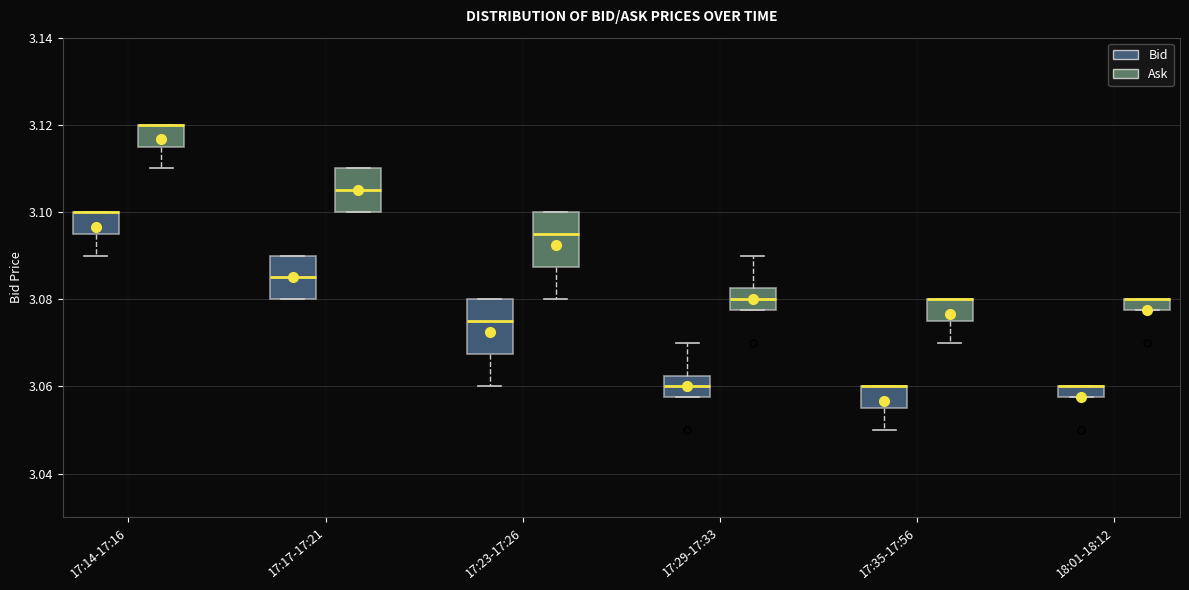

Where is the upper edge of the box for 17:17-17:21 (Bid) on the y-axis? The values are not printed on the chart, so give them approximately, as read against the axis.

3.090